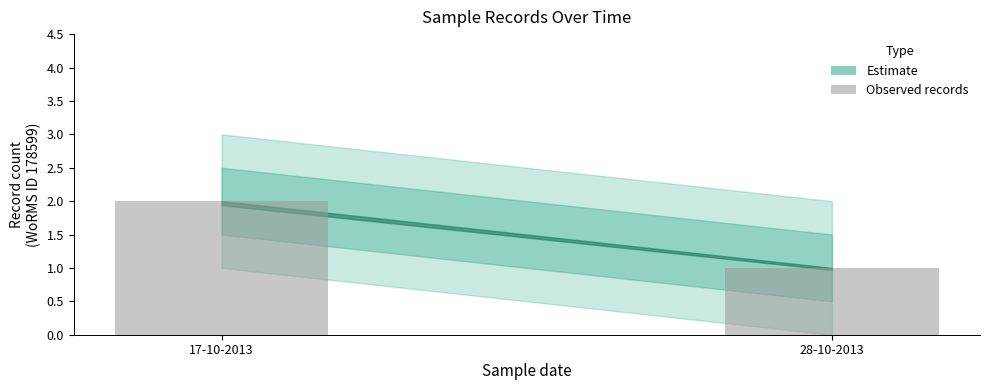

Are the bars grouped side by side (vs. stacked)?

No